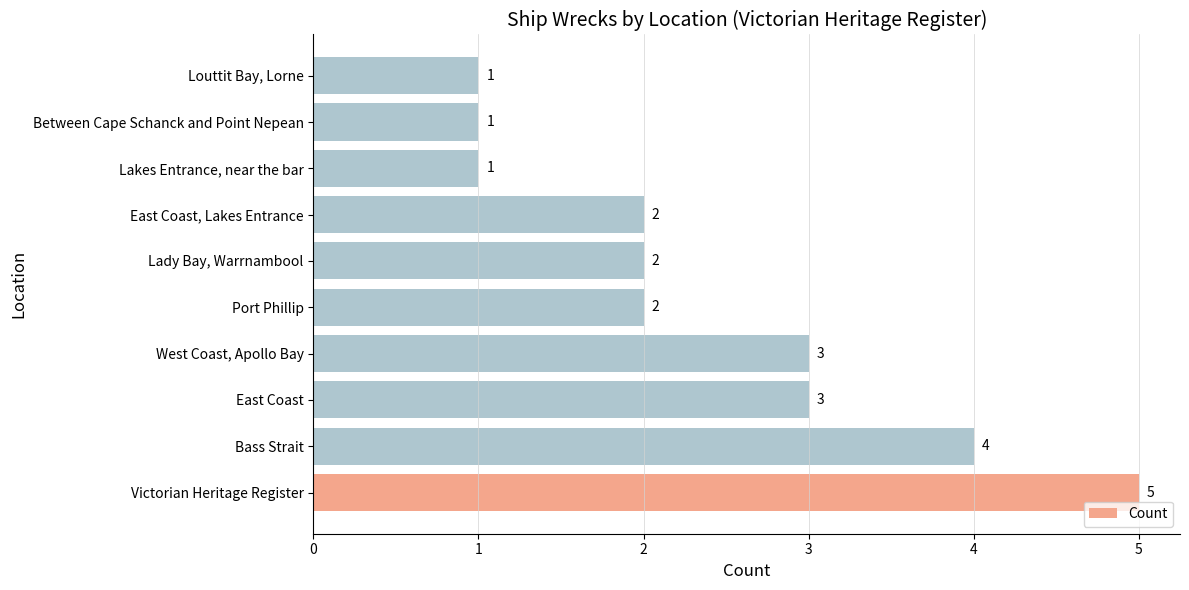

What is the sum of the values at West Coast, Apollo Bay and Bass Strait?

7